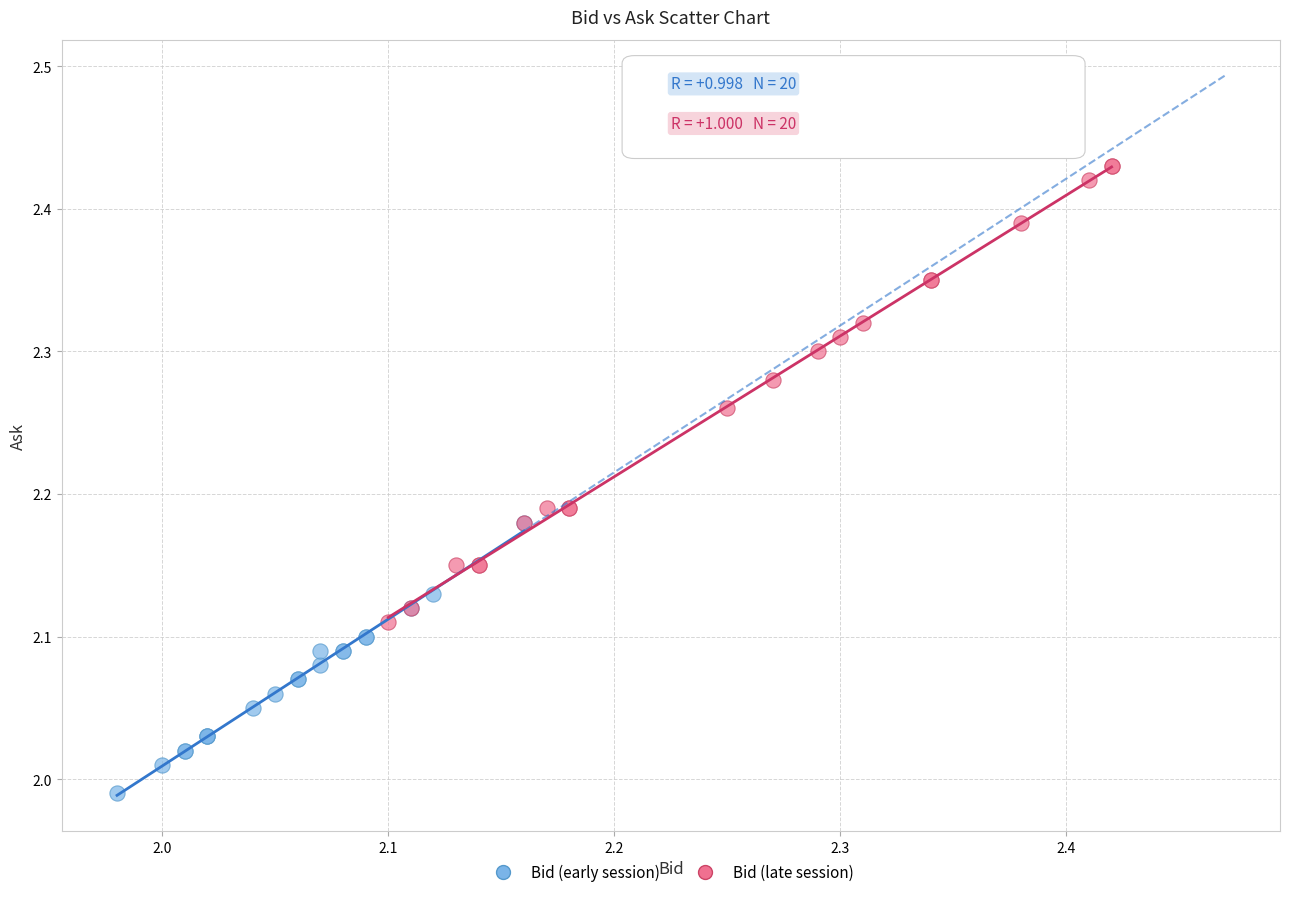

Which series contains the lowest Y value?

Bid (early session)